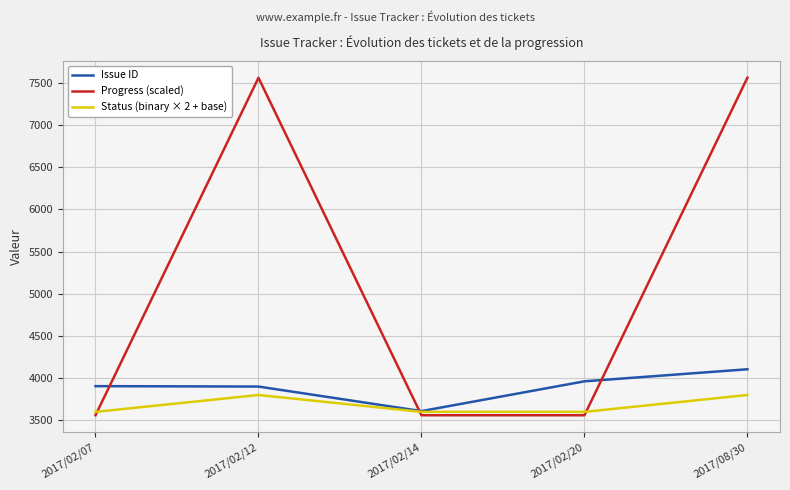

What is the maximum value for Issue ID?

4105